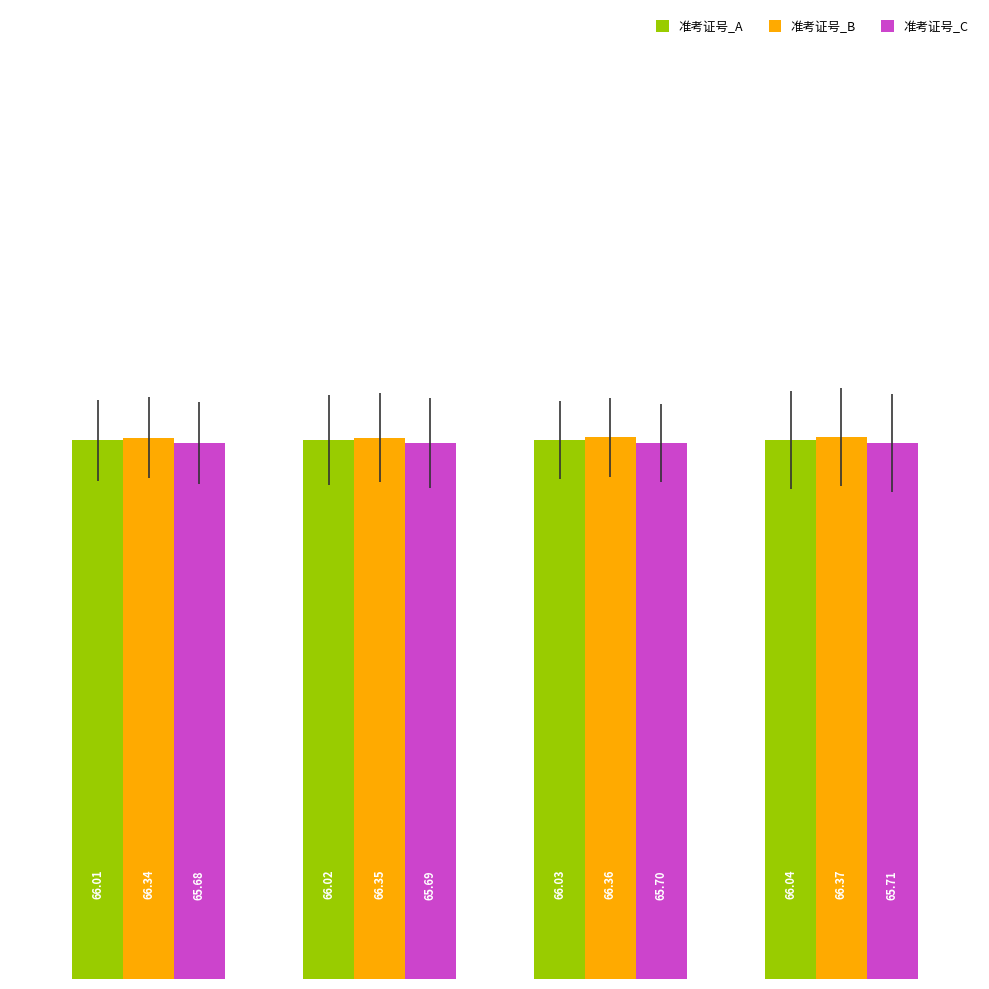

Which series has the largest total across all categories?

准考证号_B